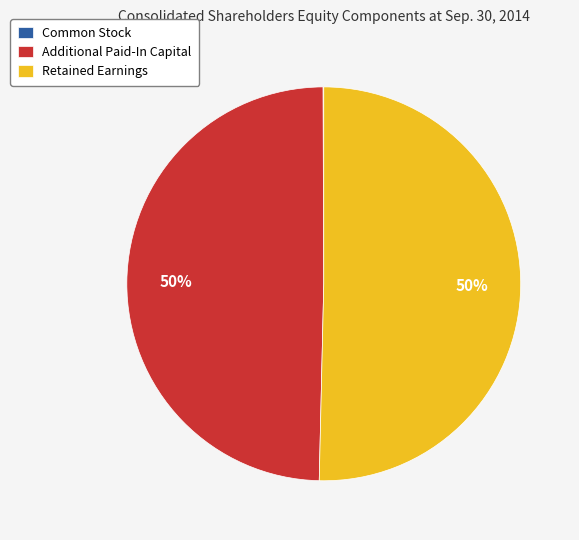

Approximately how many times larger is the value at Additional Paid-In Capital compared to Retained Earnings?

1.0